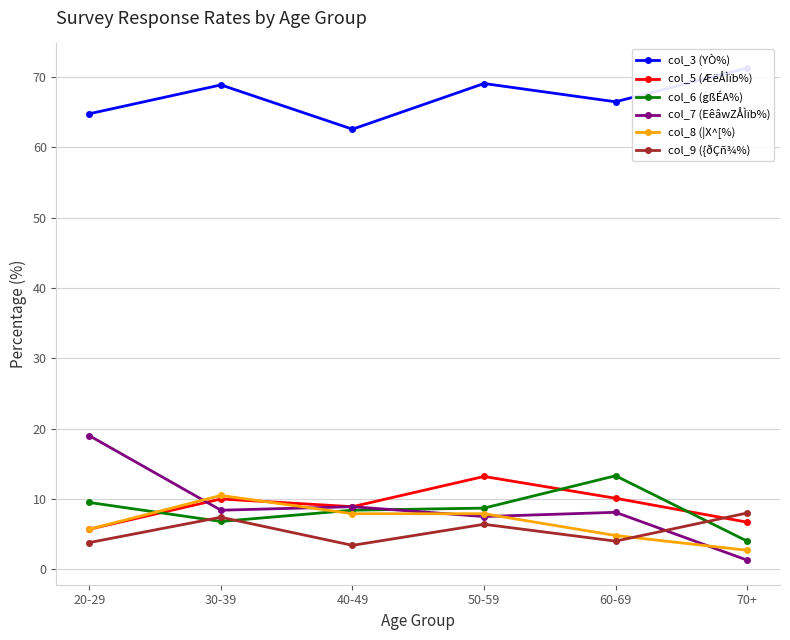

True or false: col_6 (gßÉA%) and col_8 (|X^[%) cross at least once.

True